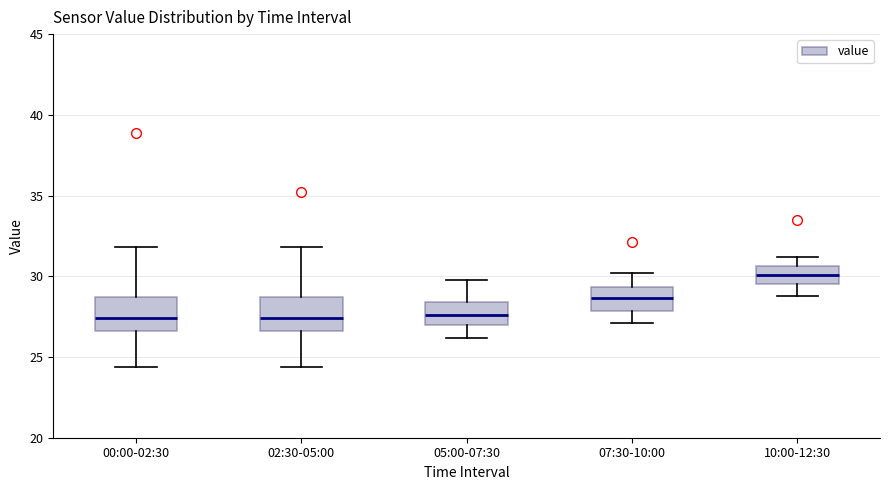

Where does the lower whisker of the box for 00:00-02:30 end on the y-axis? The values are not printed on the chart, so give them approximately, as read against the axis.

24.5